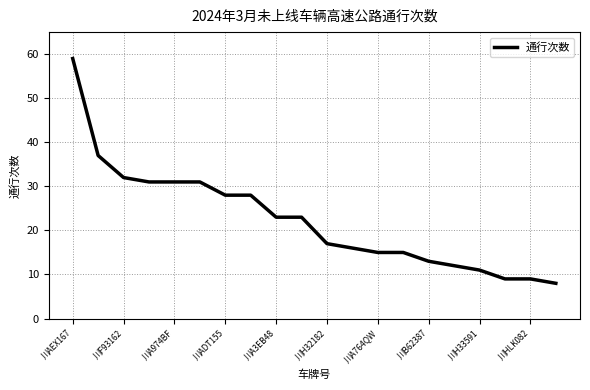

What is the maximum value shown in the chart?

59